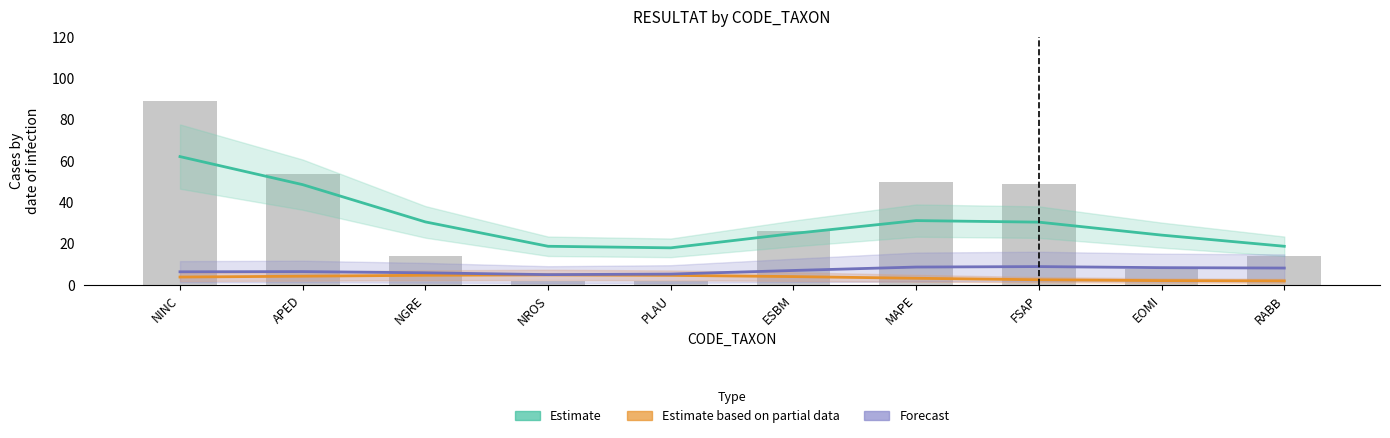

Where does the Estimate based on partial data series first go above 4?

APED